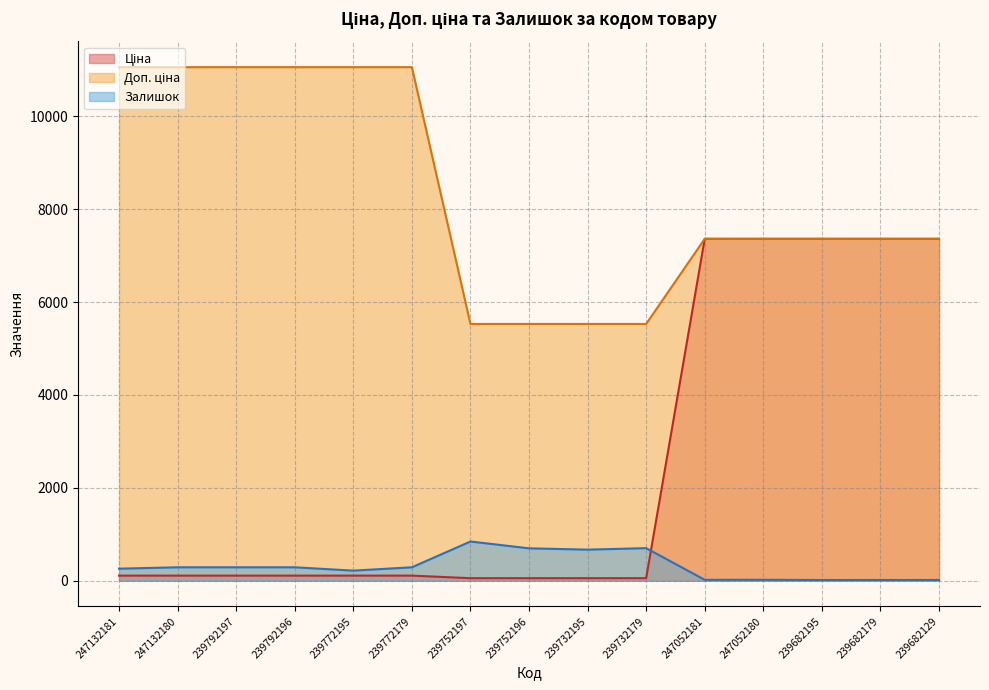

What is the difference between the Залишок values at 239682179 and 247132180?

273.0